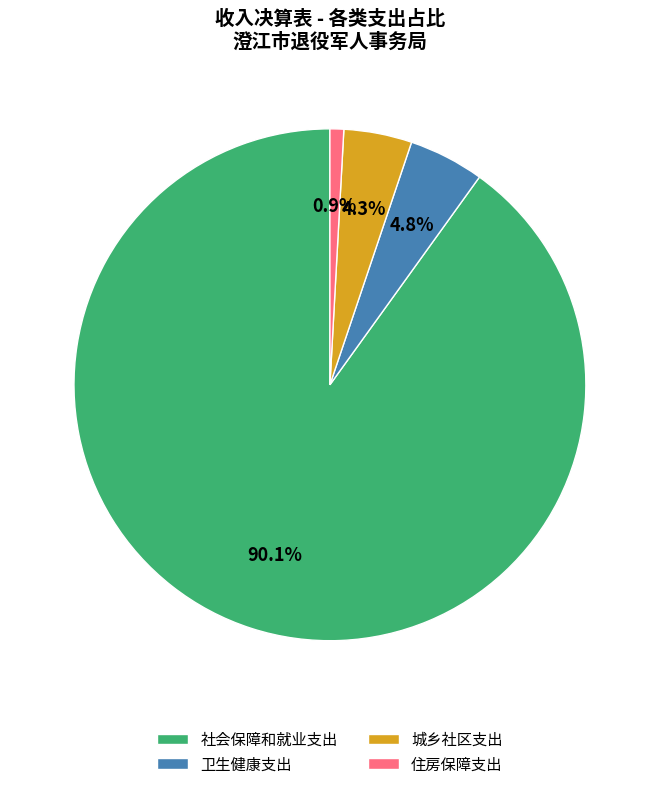

To the nearest percent, what is the difference between the largest and smallest slice percentages?

89%